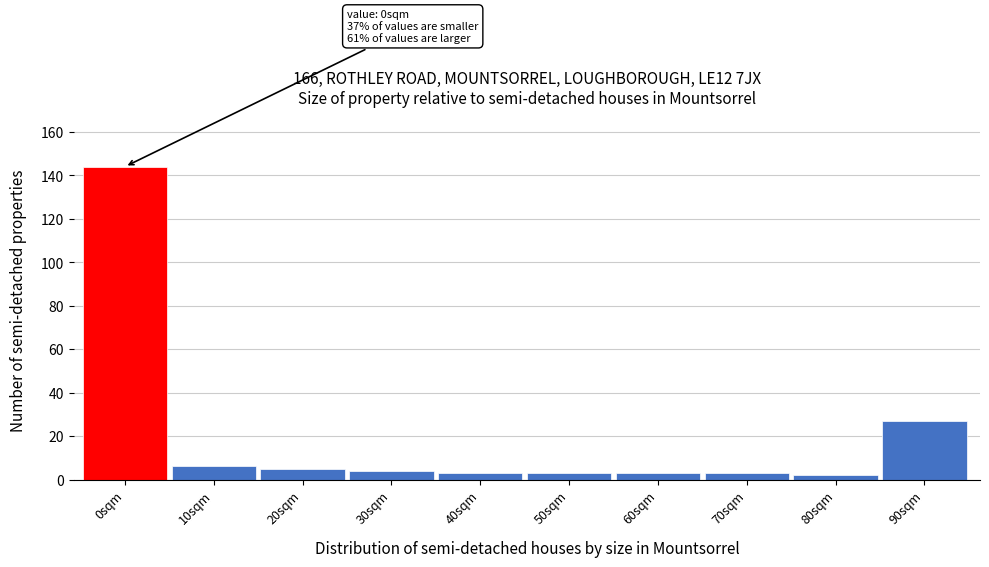

Reading left to right, transcribe all the data shown in this chart.

0sqm=144	10sqm=6	20sqm=5	30sqm=4	40sqm=3	50sqm=3	60sqm=3	70sqm=3	80sqm=2	90sqm=27